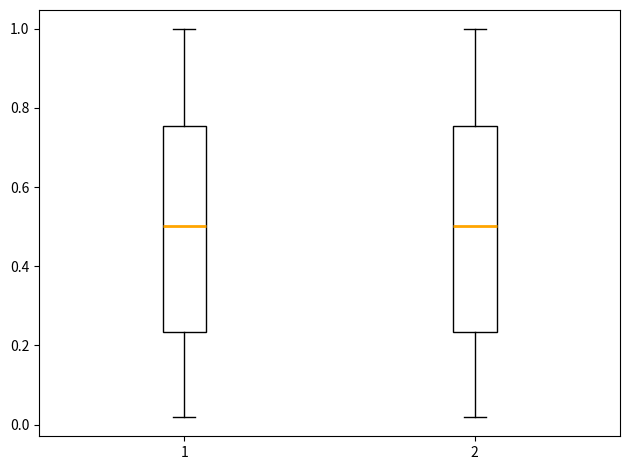

Reading left to right, transcribe this box plot: for each box, give where its median line is, the range the box spans, and where its two whiskers end, as read against the y-axis. The values are not printed on the chart, so give them approximately, as read against the axis.

1: median 0.50, box 0.24 to 0.76, whiskers 0.02 to 1.00
2: median 0.50, box 0.24 to 0.76, whiskers 0.02 to 1.00